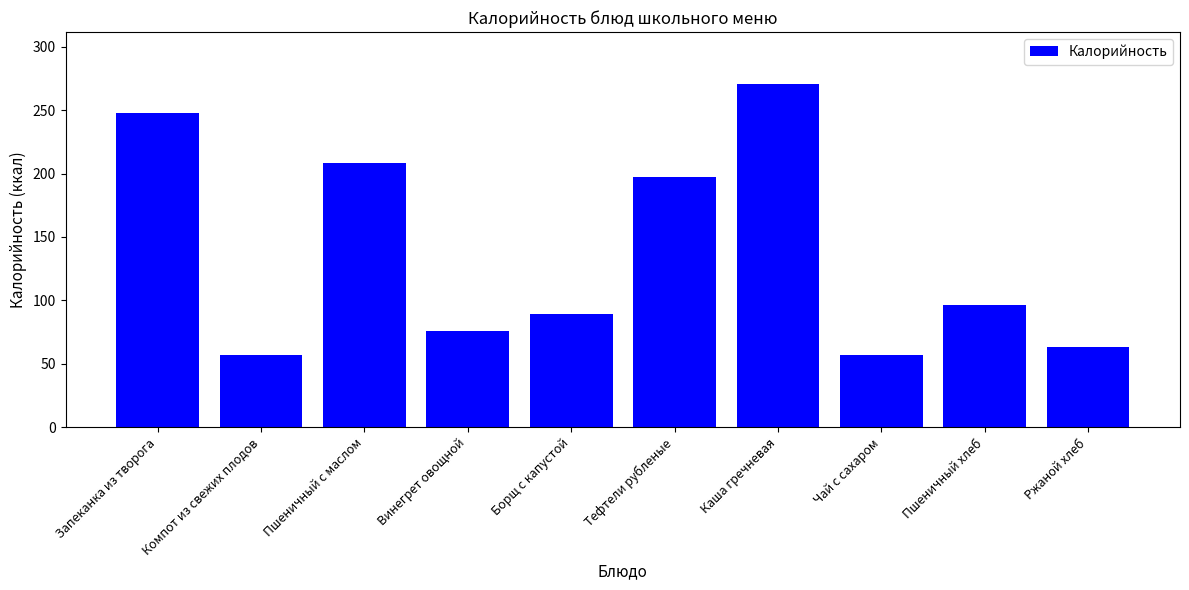

What is the ratio of the value at Чай с сахаром to the value at Ржаной хлеб?

0.9